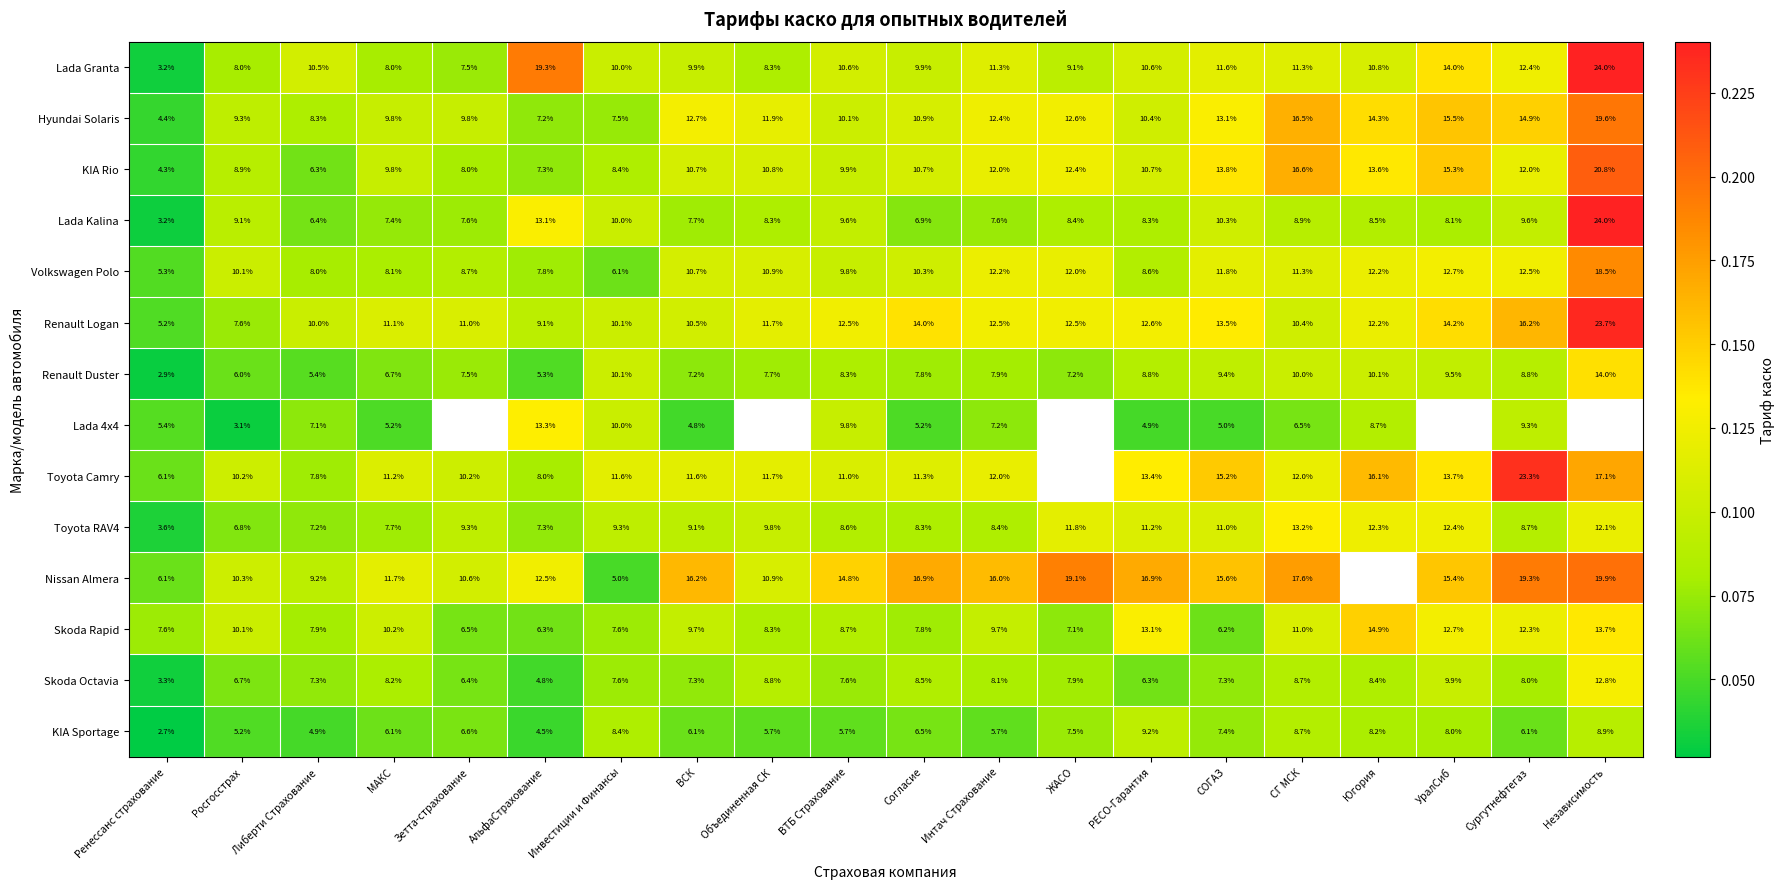

Between СОГАЗ and ВТБ Страхование, which is larger?

СОГАЗ